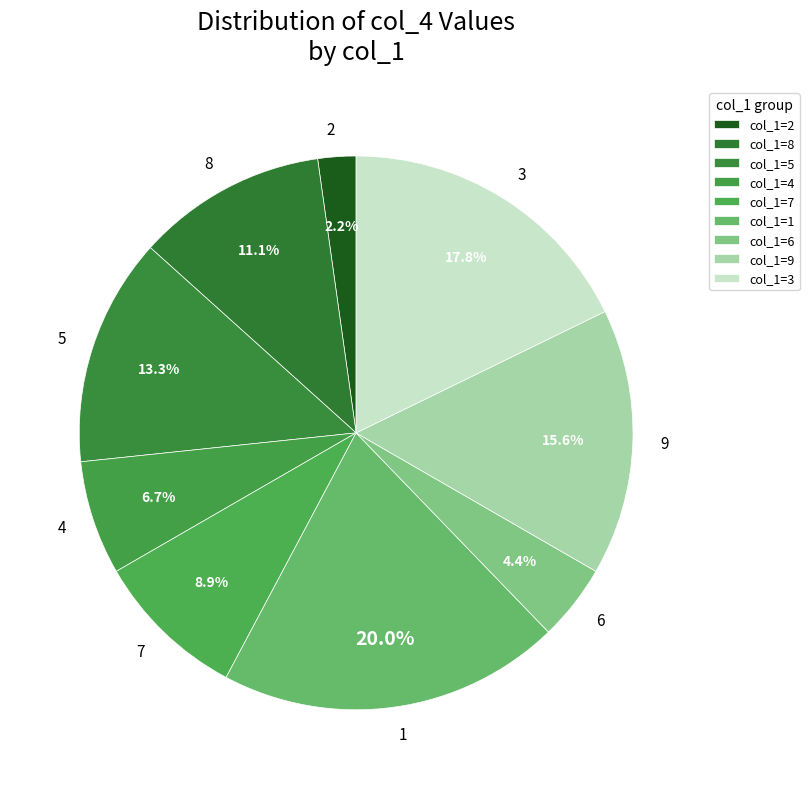

Combined, what portion of the pie is 8 and 4?

17.8%